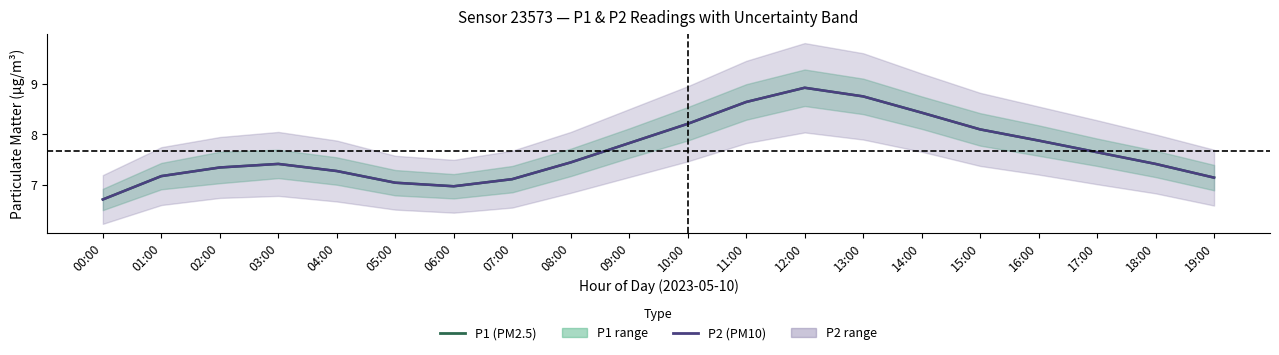

Which series has the widest spread of values?

P1 (PM2.5)